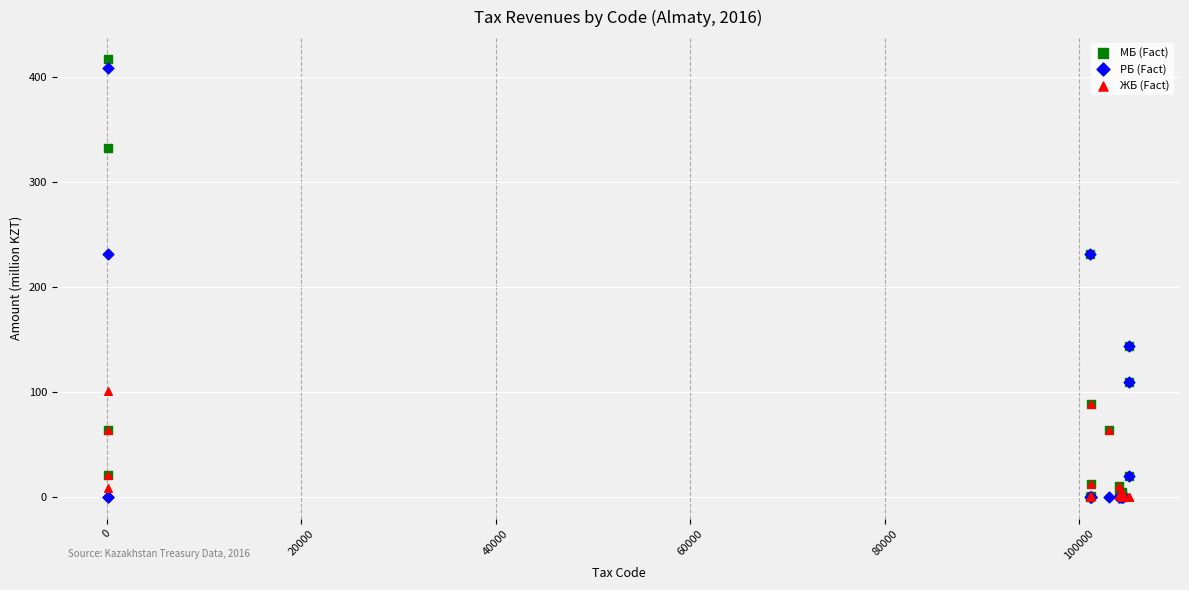

Which series reaches the maximum Y coordinate?

МБ (Fact)